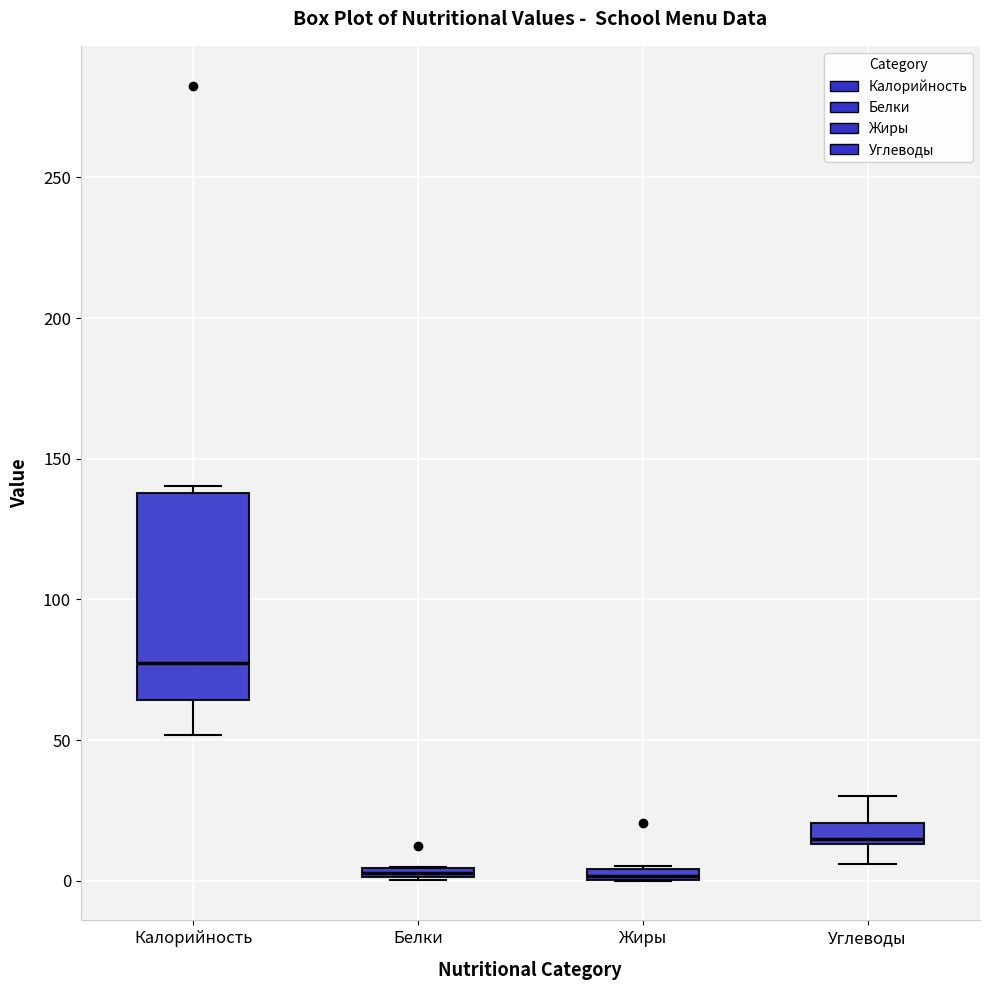

Which box's median line is the highest?

Калорийность